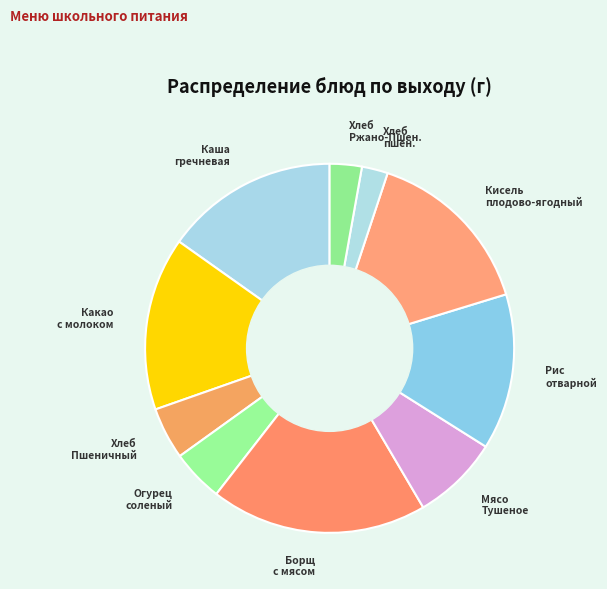

Is there any slice that represents more than half of the pie?

No